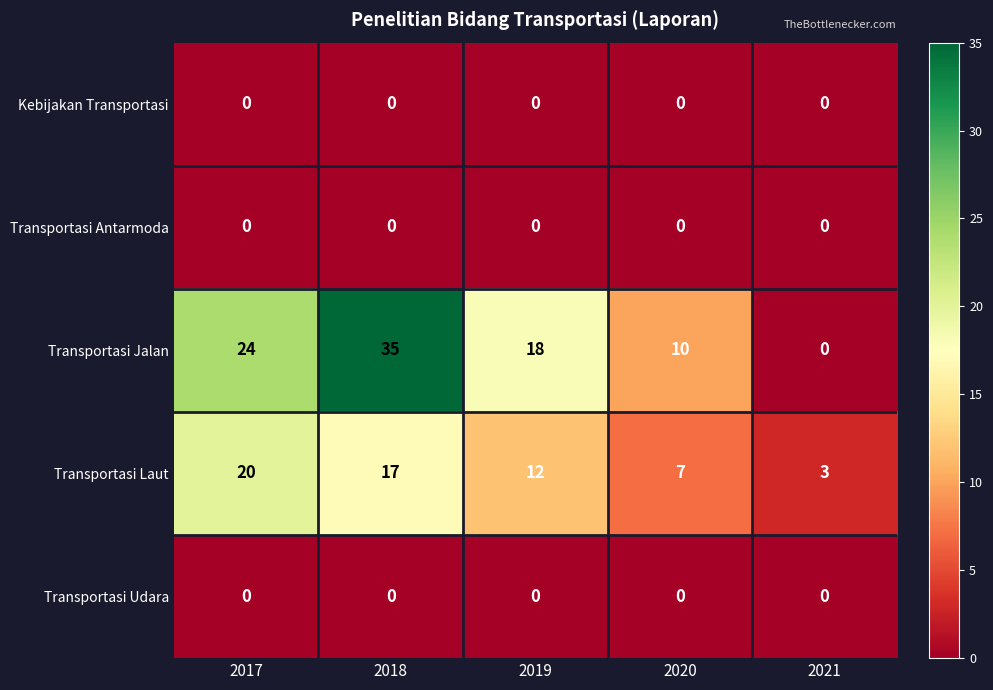

At which category is the sum across all series the highest?

2018